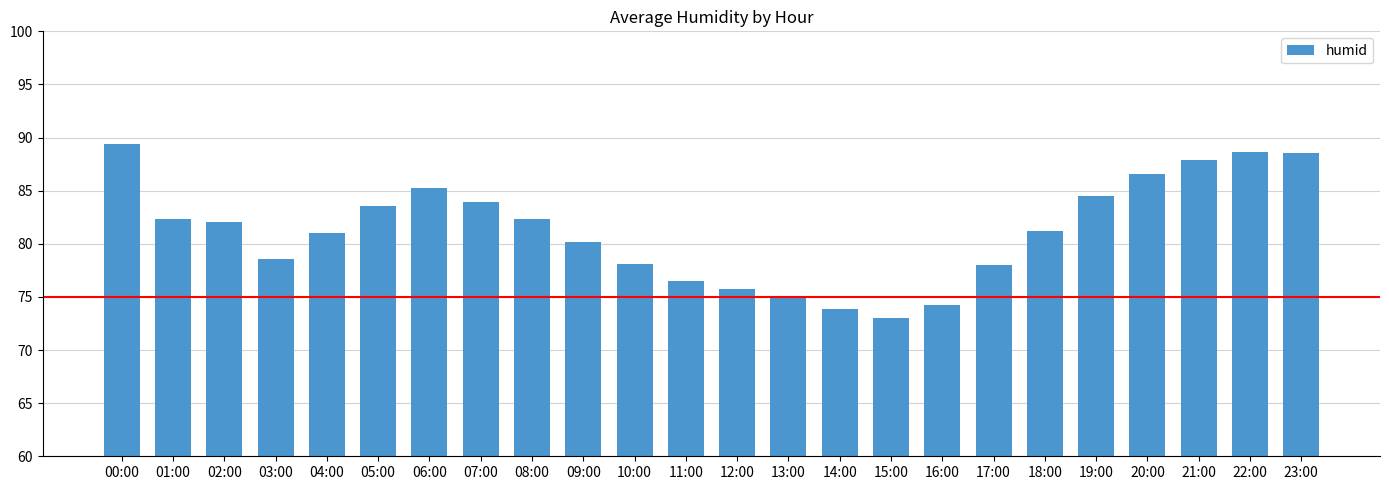

Are the bars horizontal?

No